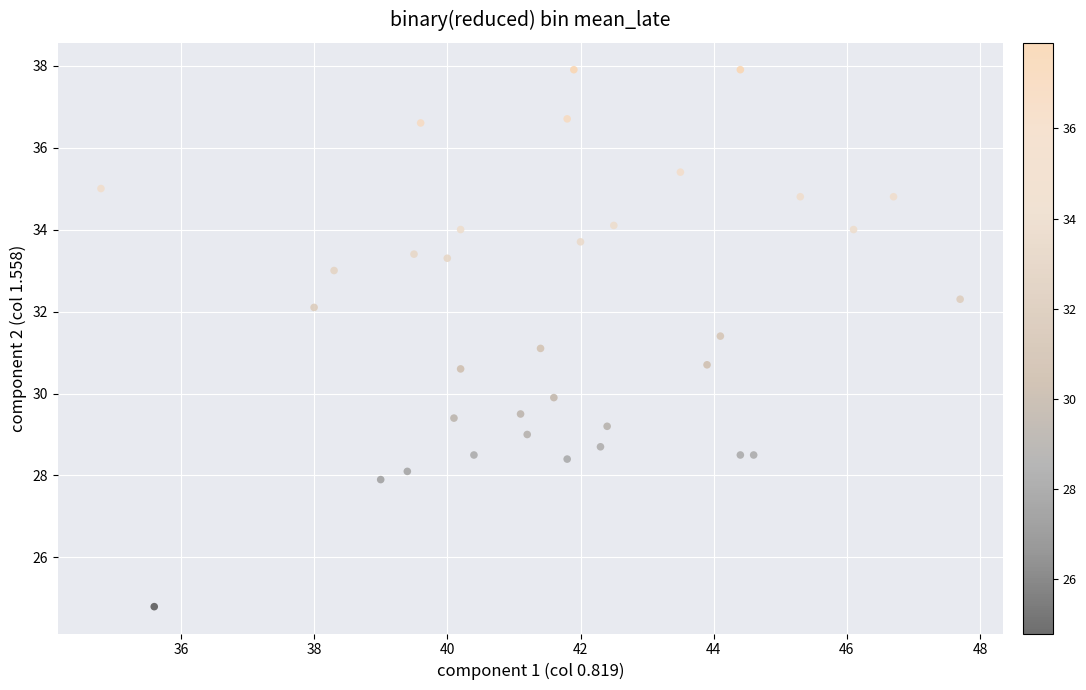

What is the range of X values (max minus min)?

12.9